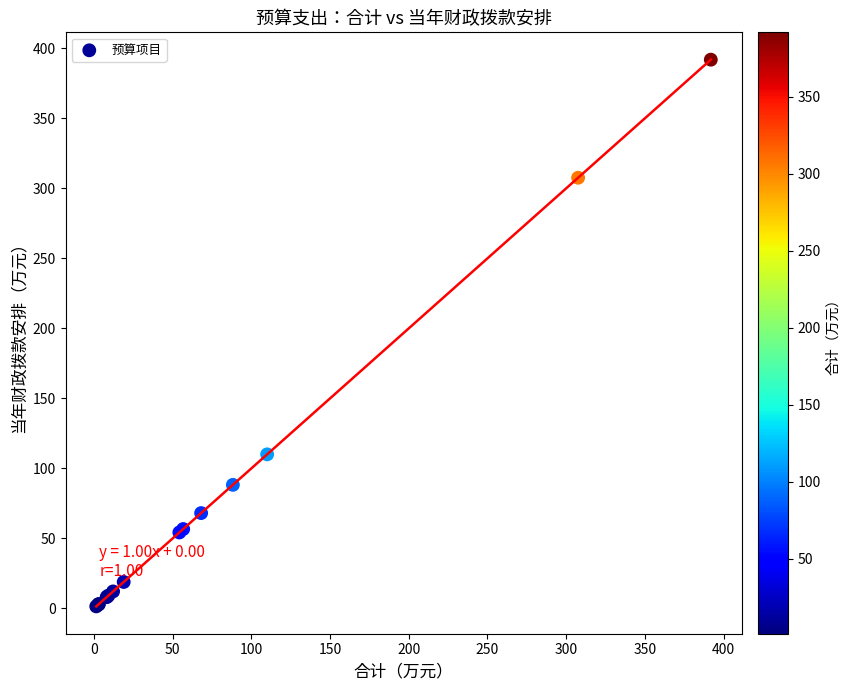

What Y value in the scatter plot is closest to 196?

110.0